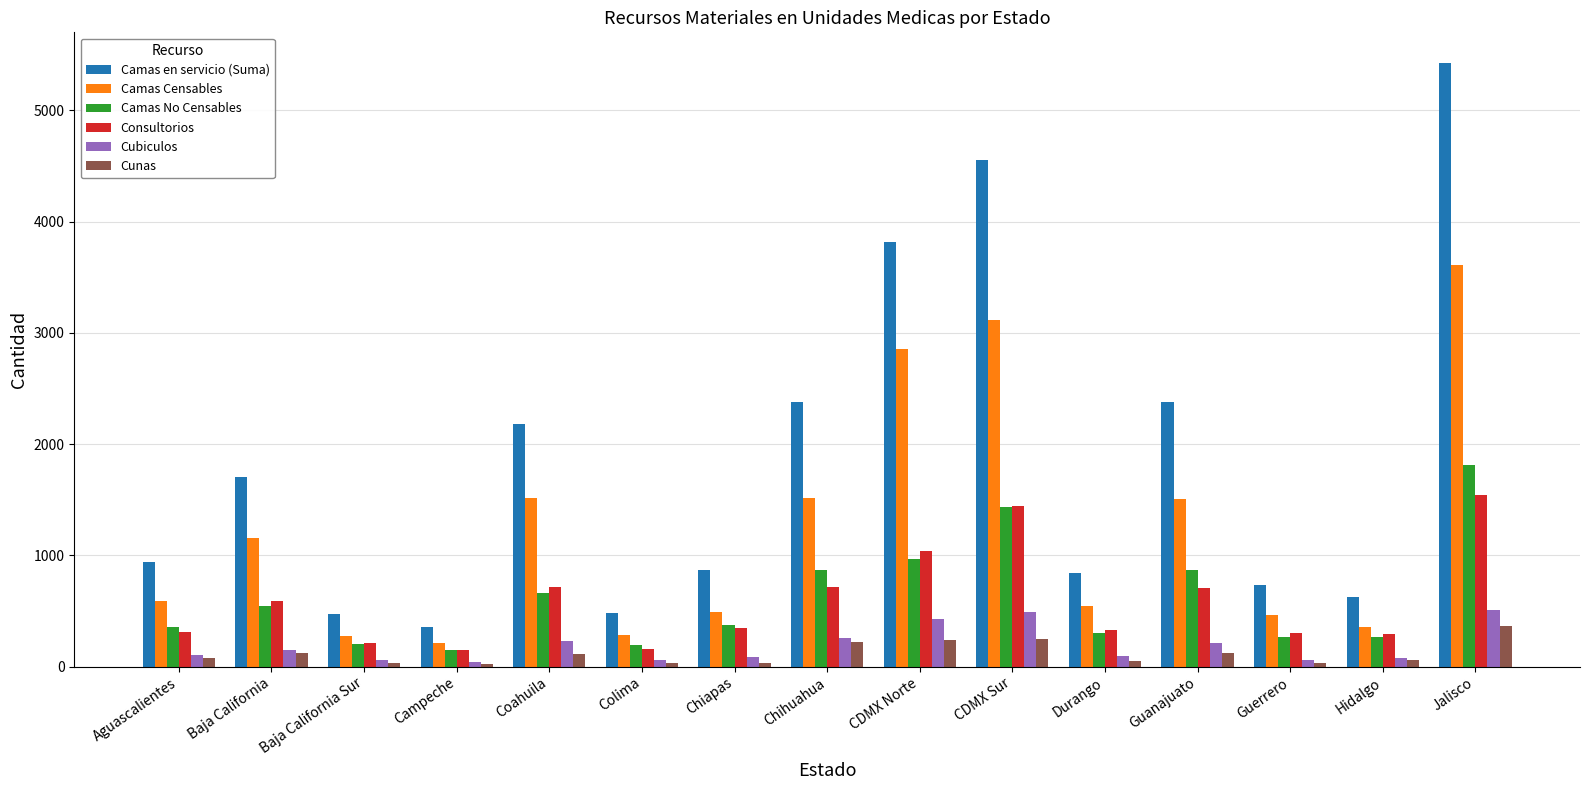

What is the difference between the Consultorios values at Chihuahua and CDMX Sur?

727